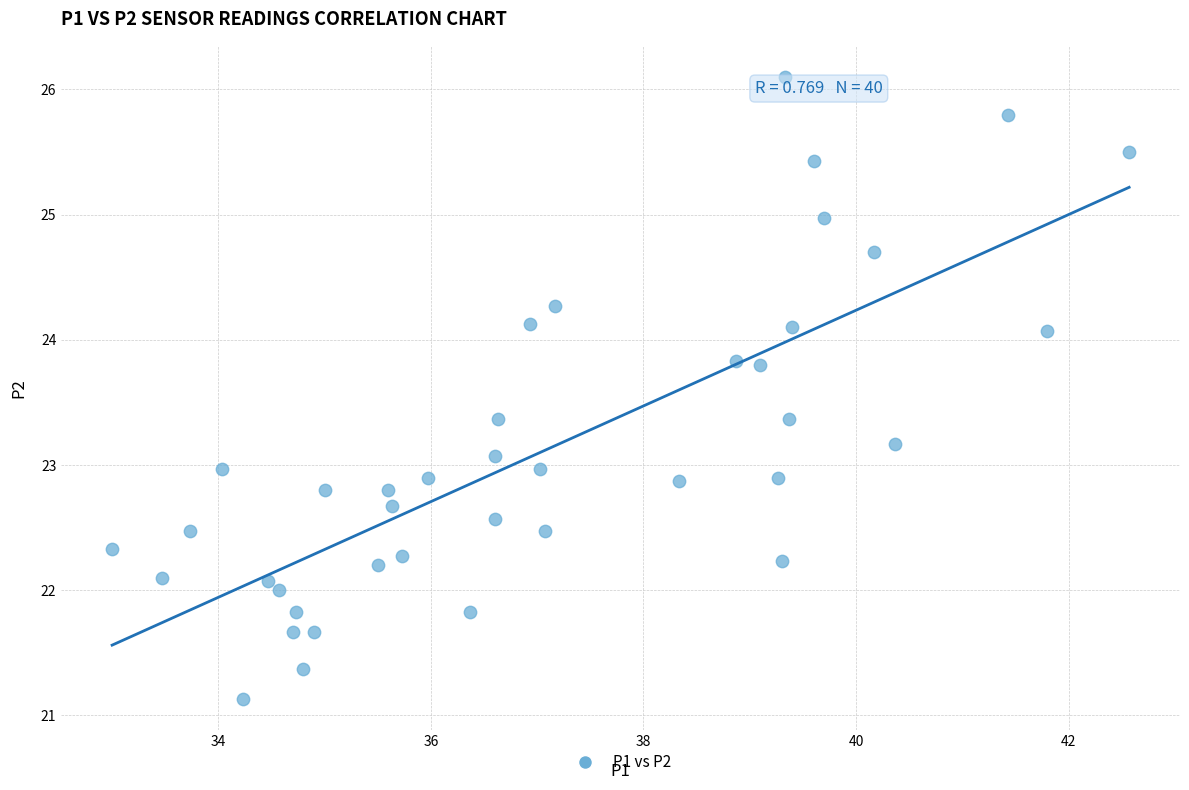

What is the range of X values (max minus min)?

9.6